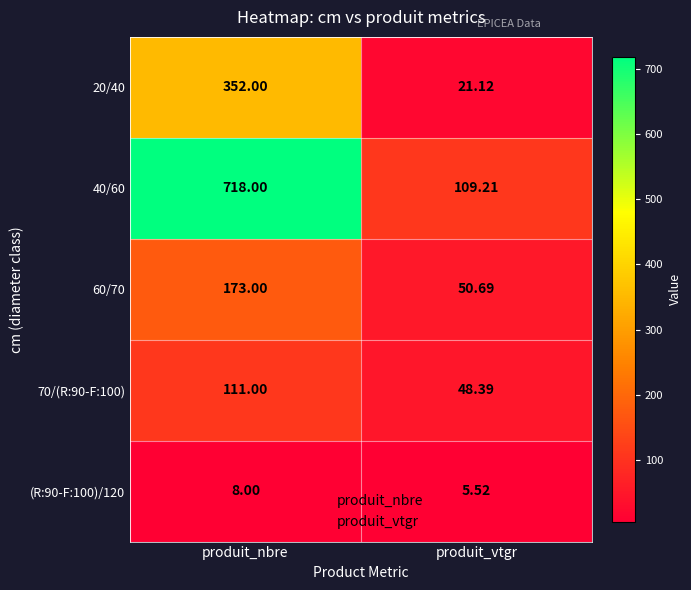

Is the value of 40/60 at produit_nbre greater than the value of 70/(R:90-F:100) at produit_nbre?

Yes